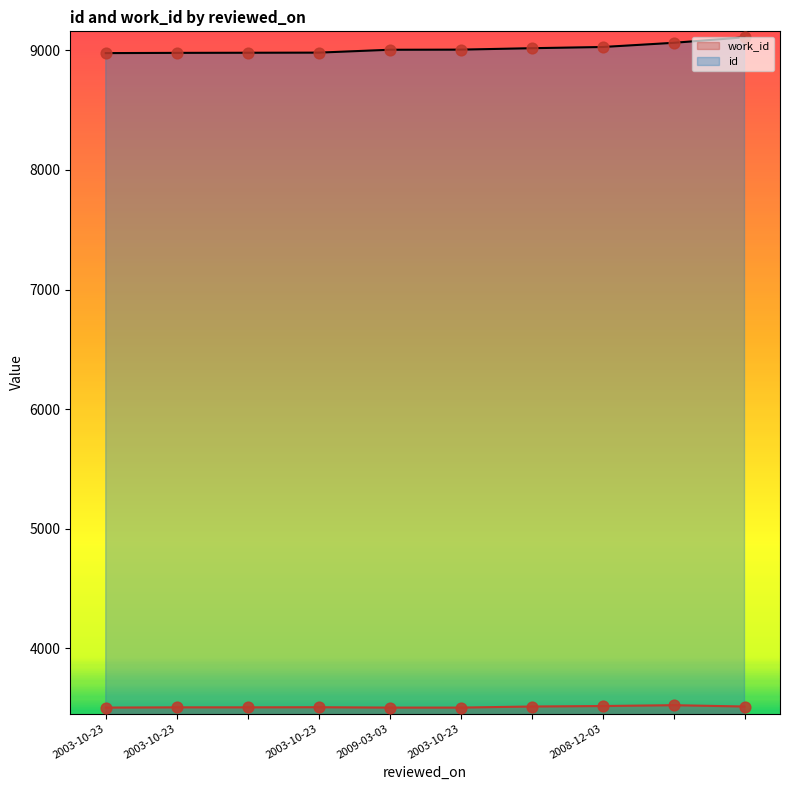

Which series has the widest spread of Y values?

id